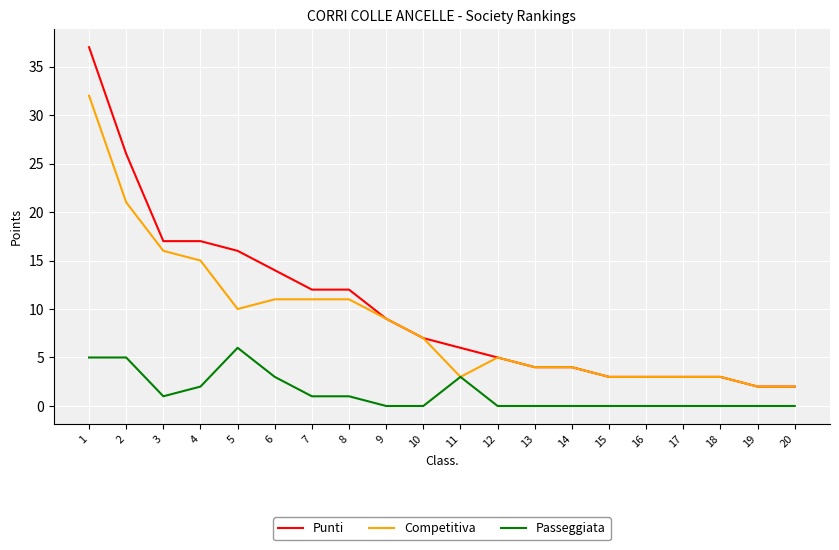

True or false: Passeggiata and Punti intersect in this chart.

False